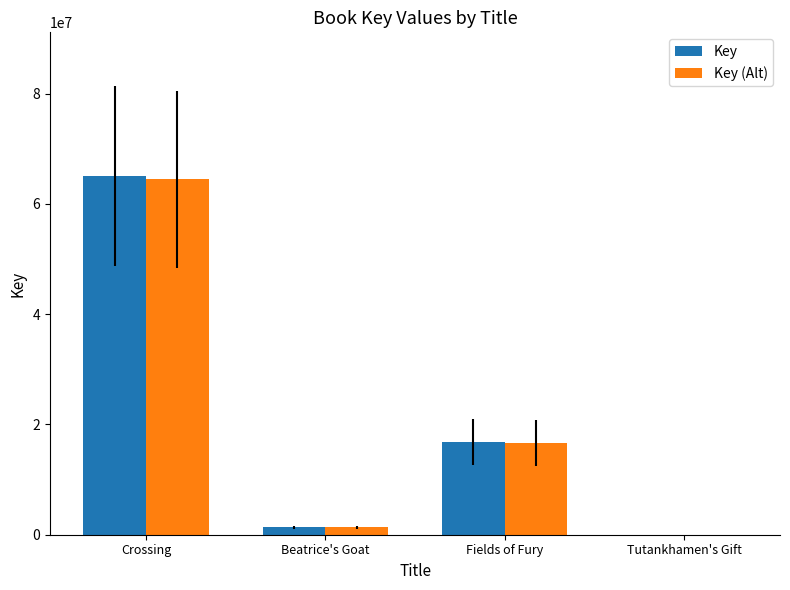

At which label does Key reach its peak?

Crossing